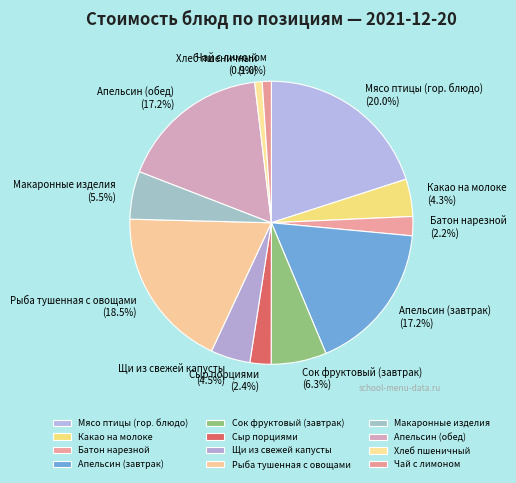

Count the number of slices in the pie.

12